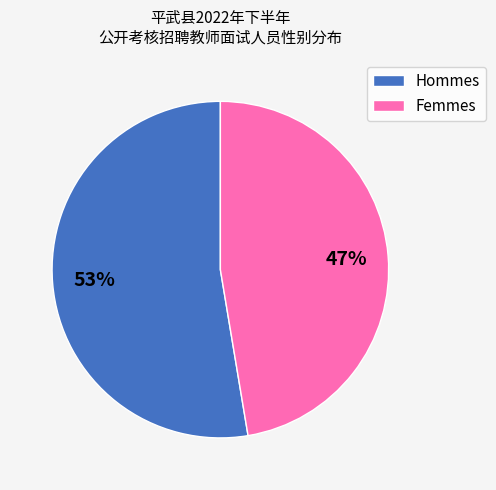

To the nearest percent, what portion does Femmes represent?

47%